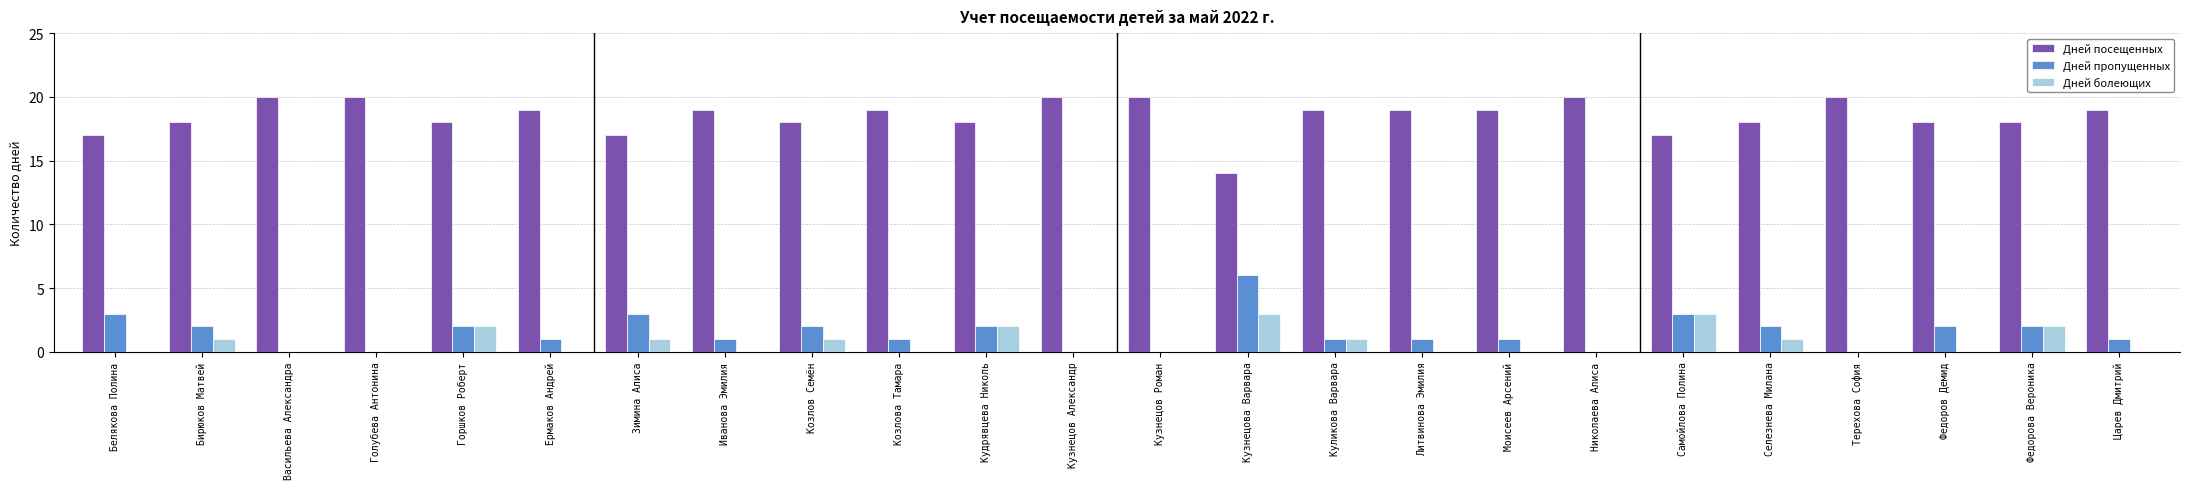

The value of Дней болеющих at Горшков Роберт is 3. True or false?

False